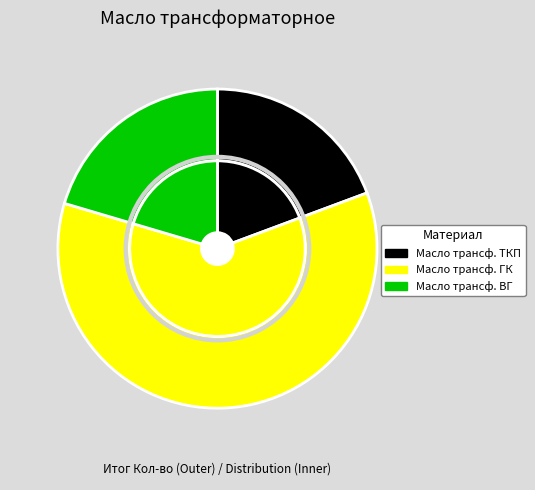

To the nearest percent, what portion does 2042472 represent?

60%